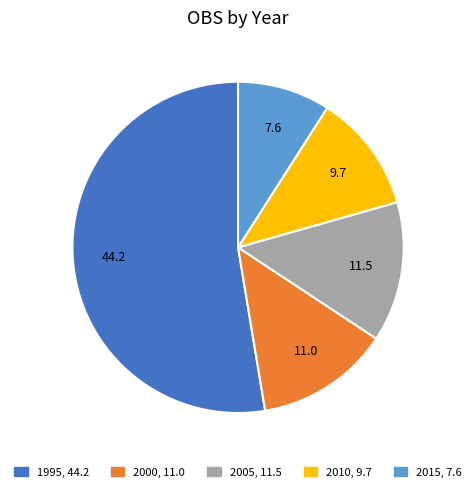

True or false: 2005 accounts for 14% of the total.

True